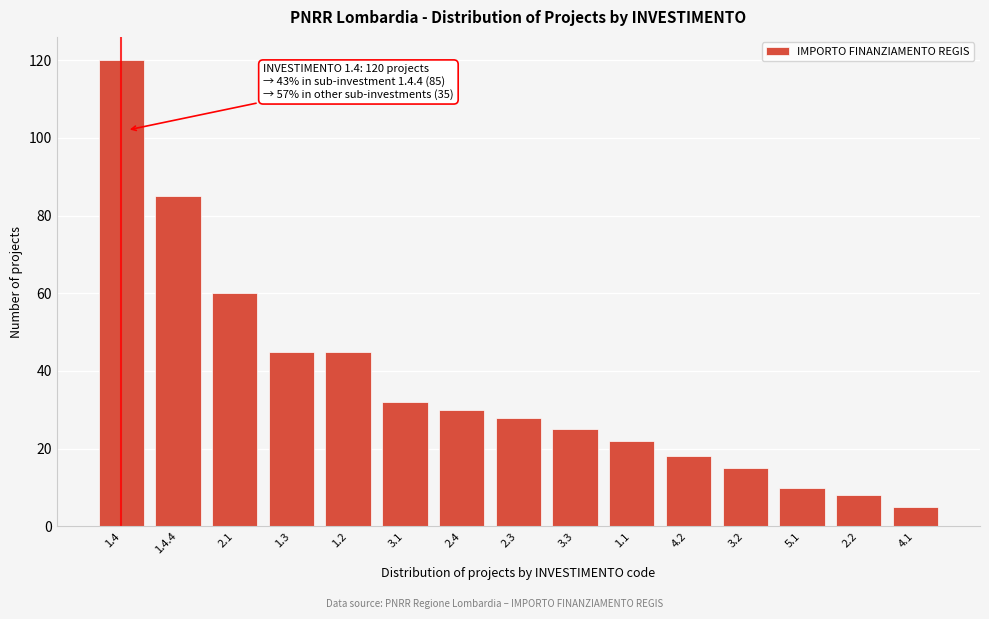

Reading right to left, list all the values displayed in this chart.

5	8	10	15	18	22	25	28	30	32	45	45	60	85	120